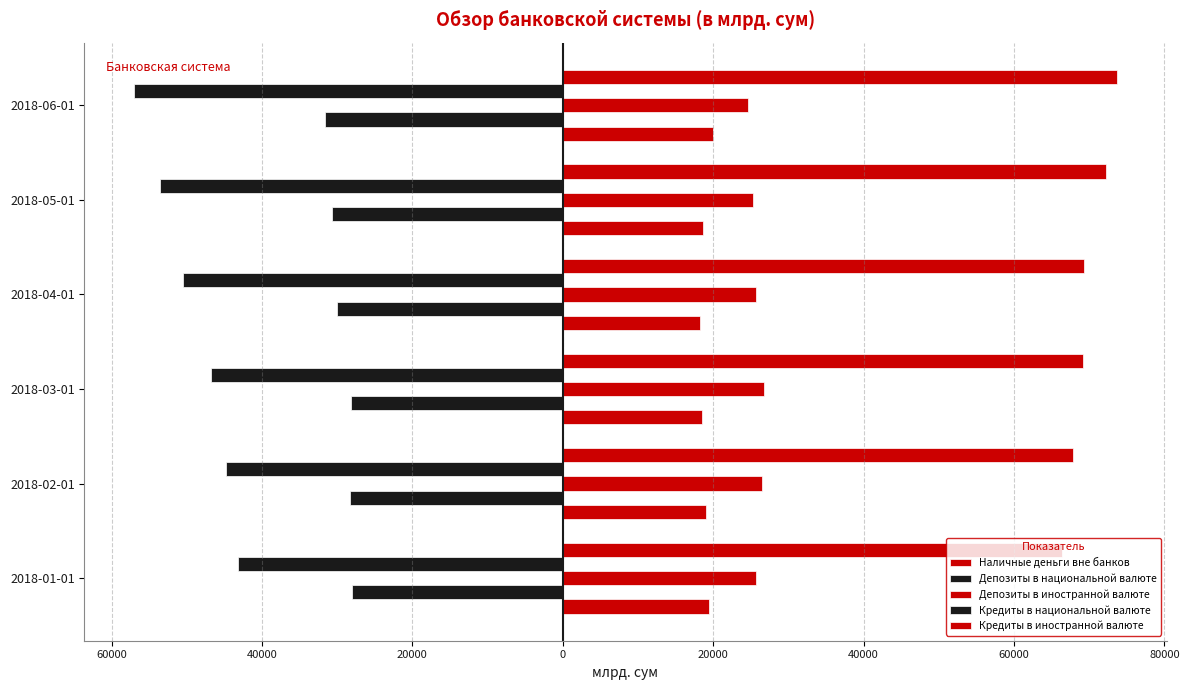

Does the chart contain stacked bars?

No